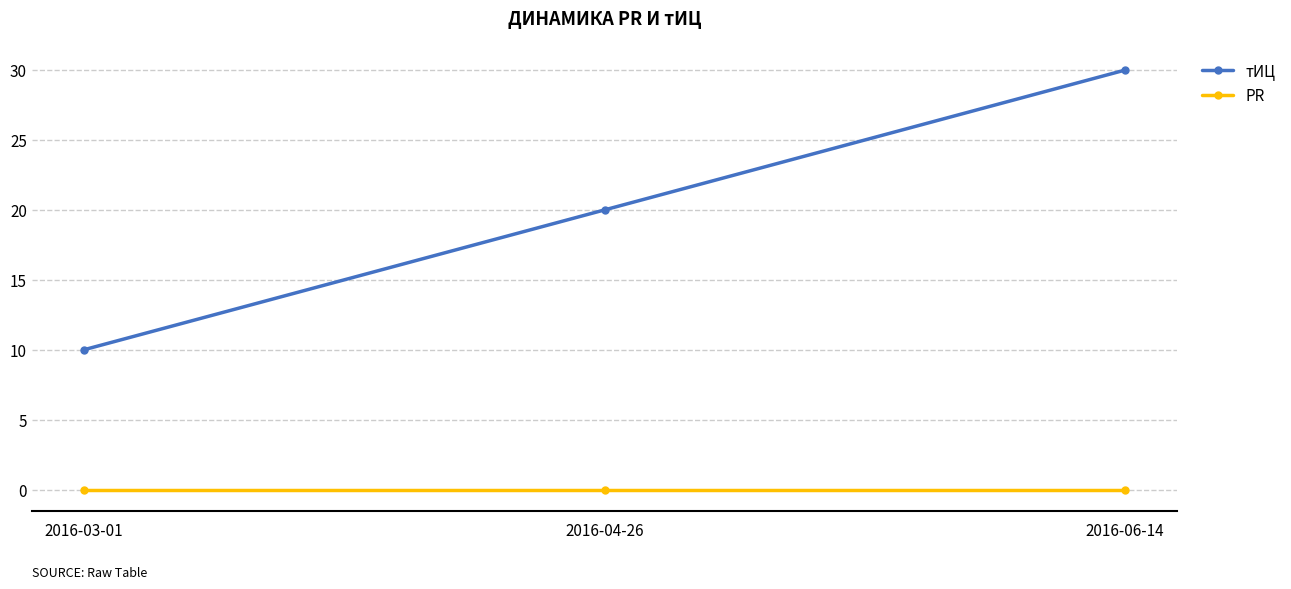

Which category has the highest value across all series?

2016-06-14